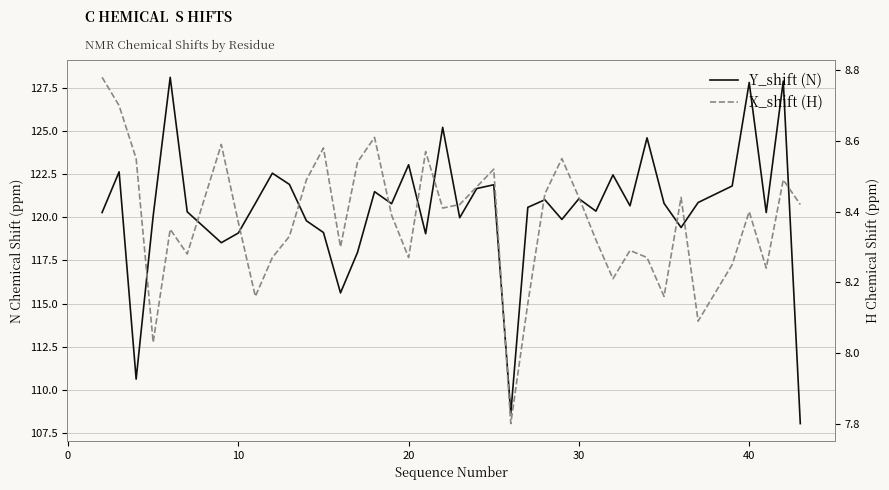

What is the difference between the maximum and minimum values in the X_shift (H) series?

1.0